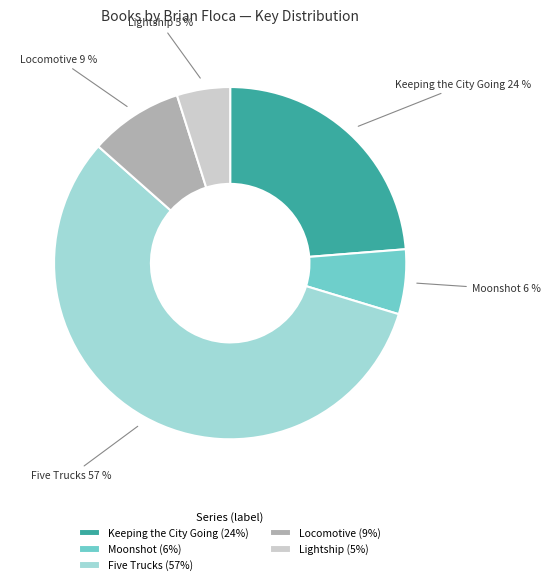

Combined, do Five Trucks and Lightship account for over 50%?

Yes